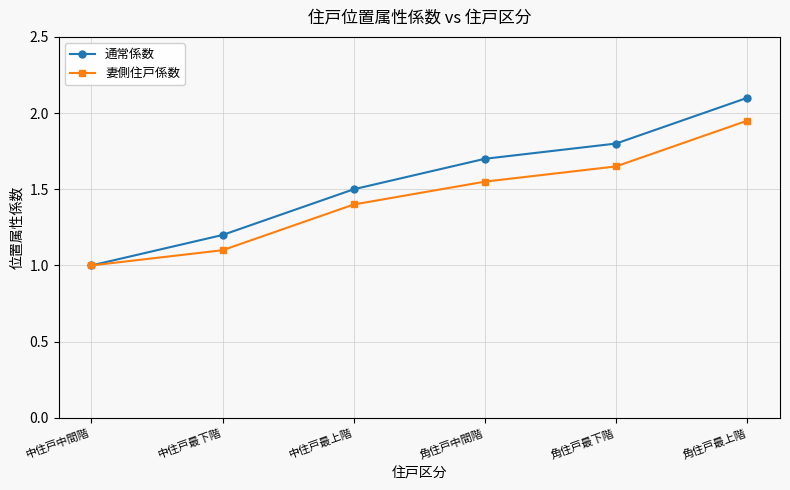

True or false: 通常係数 has more than 2 interior local peaks.

False